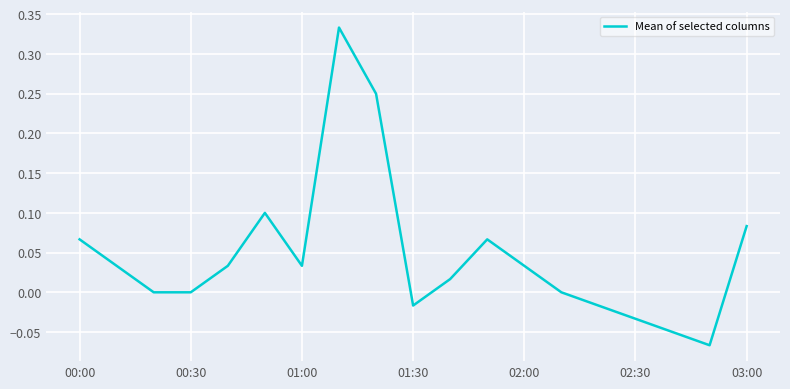

What is the difference between the maximum and minimum values?

0.4